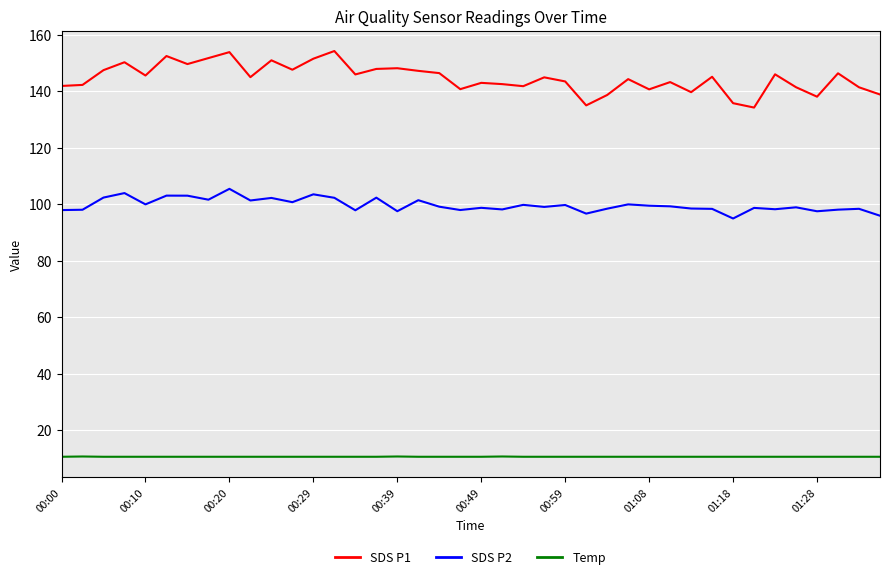

What is the maximum value for SDS P2?

105.5